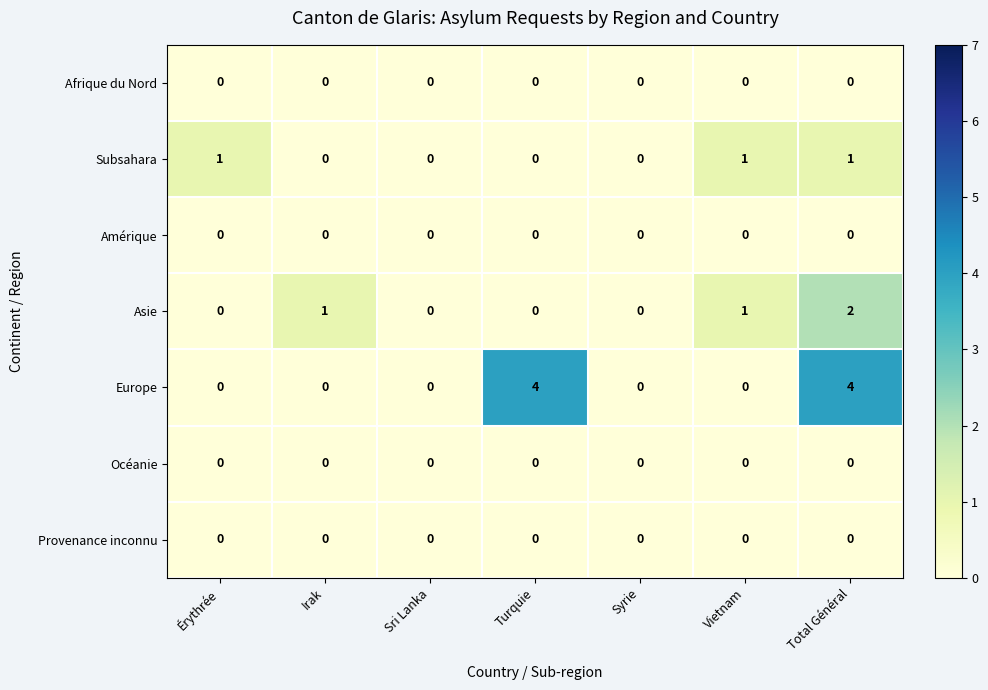

Count the Subsahara values in the range 0 to 1.

7